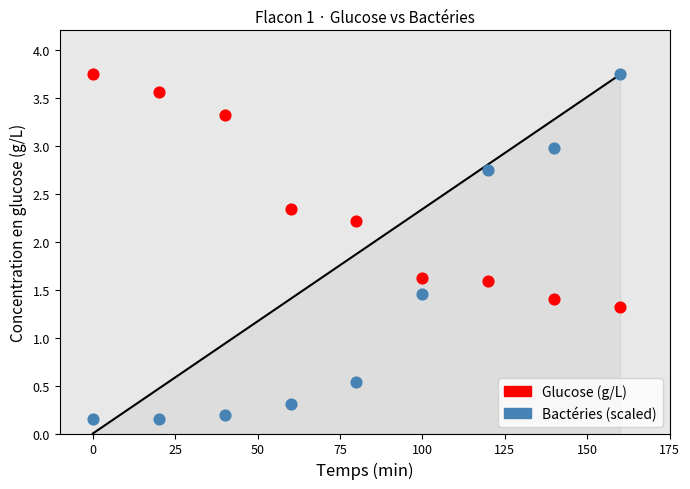

Across all data points, what is the range of X values (max minus min)?

160.0